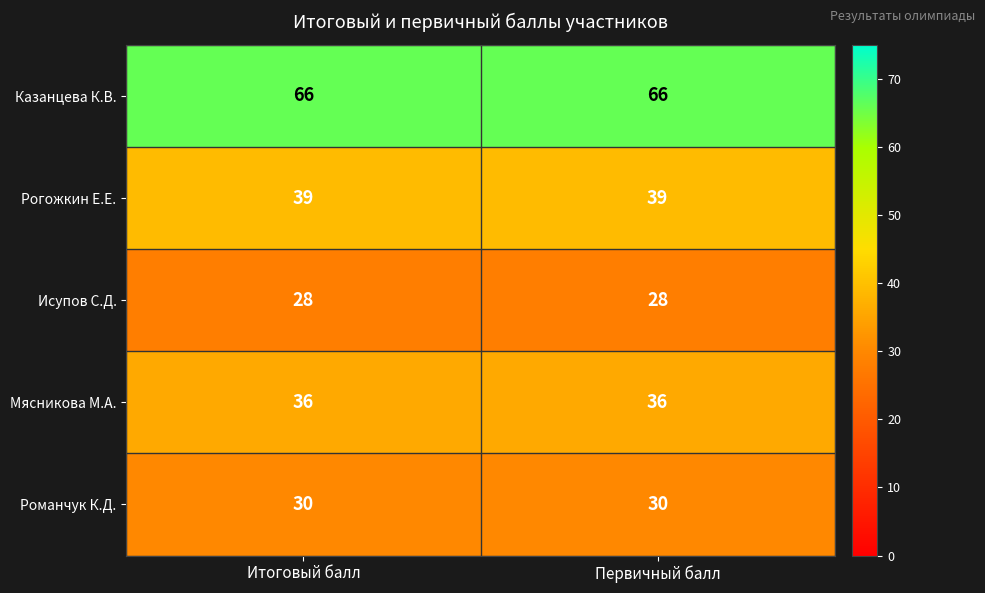

What is the spread (max minus min) of values at Итоговый балл?

38